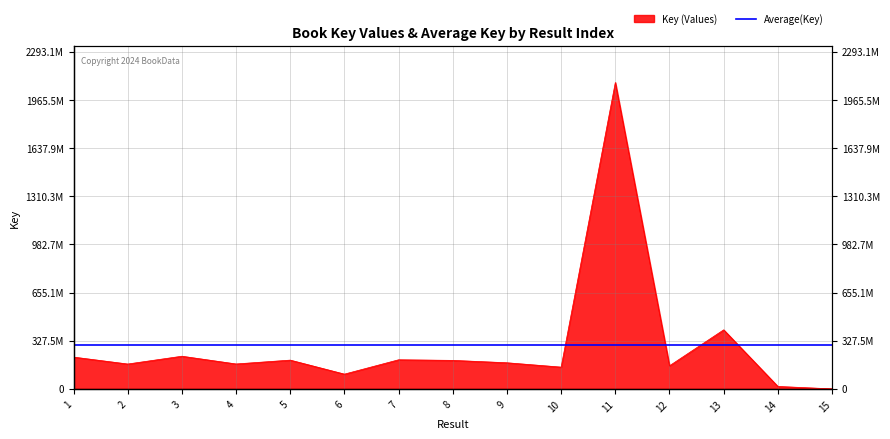

List the labels in order of value, smallest first.

15, 14, 6, 10, 12, 2, 4, 9, 8, 5, 7, 1, 3, 13, 11